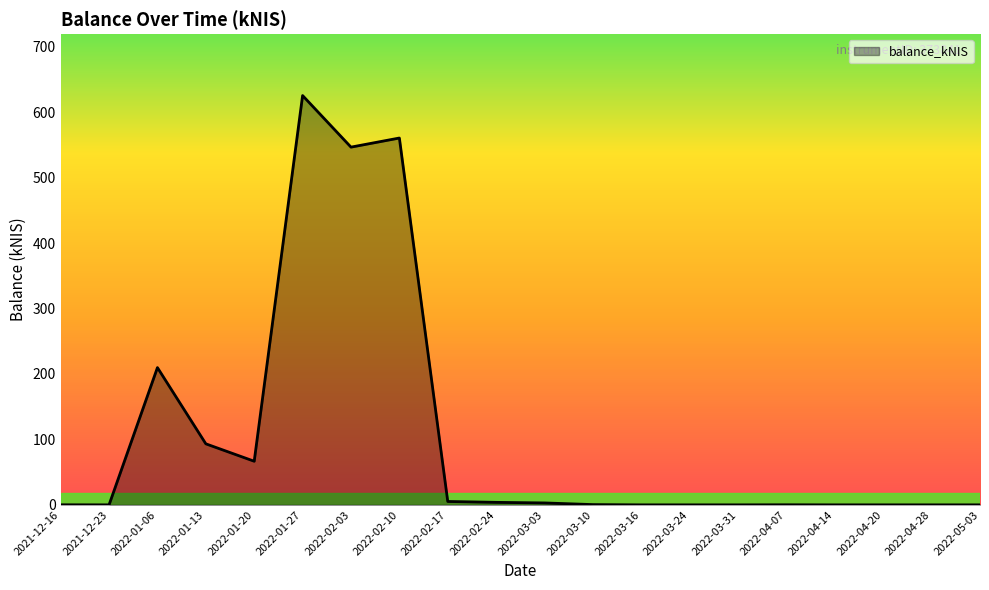

What position from the right is 2022-03-31?

6